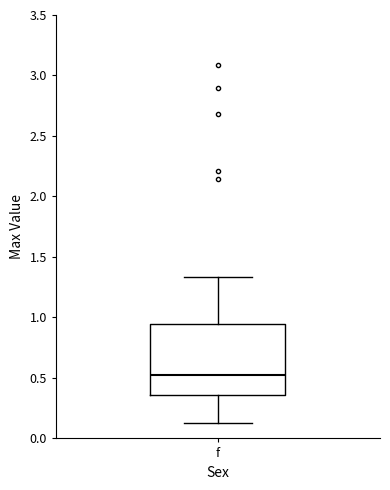

Transcribe this box plot: give where the median line is, the range the box spans, and where the two whiskers end, as read against the y-axis. The values are not printed on the chart, so give them approximately, as read against the axis.

median 0.50, box 0.35 to 0.95, whiskers 0.15 to 1.35